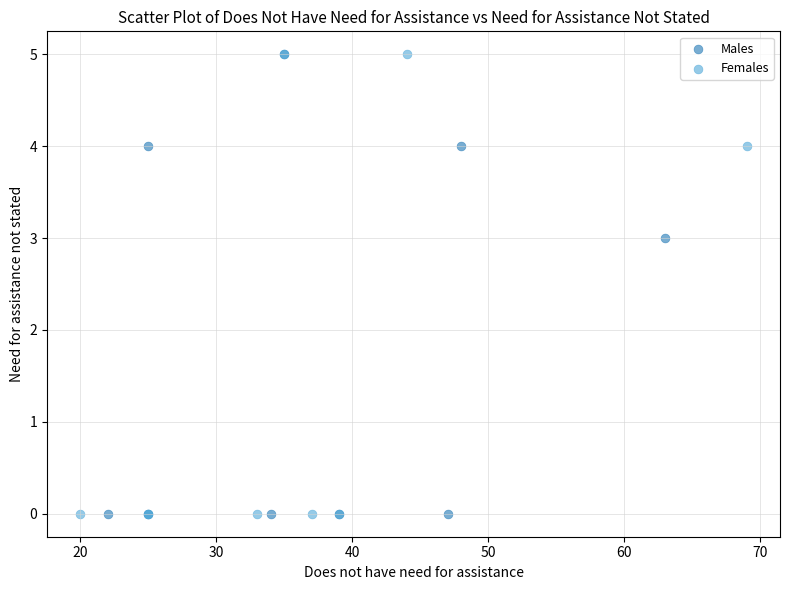

What are all the series names shown in the legend?

Males, Females